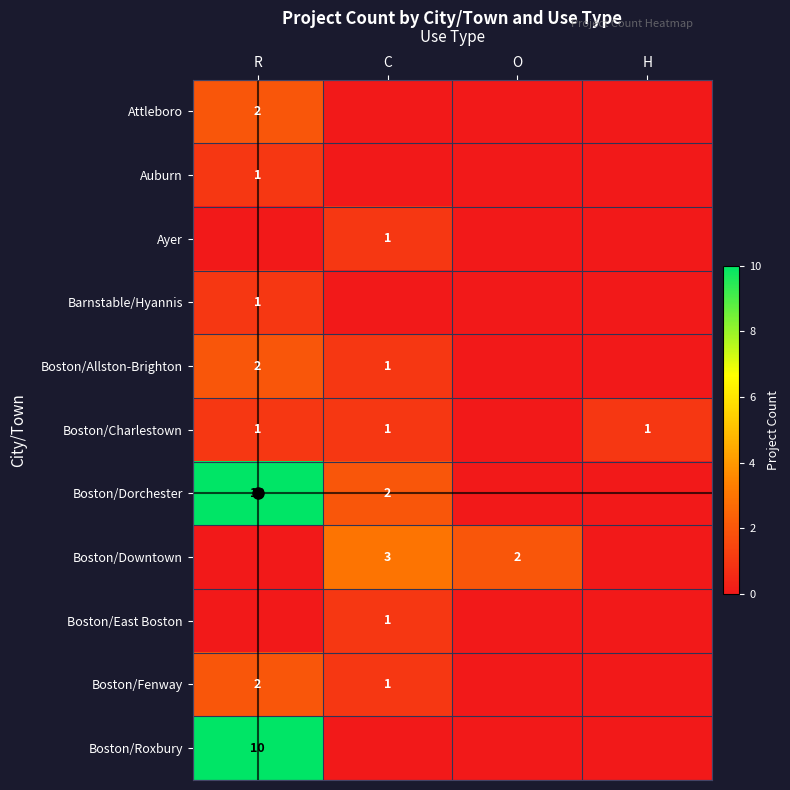

The value of Boston/Fenway at C is 0. True or false?

False